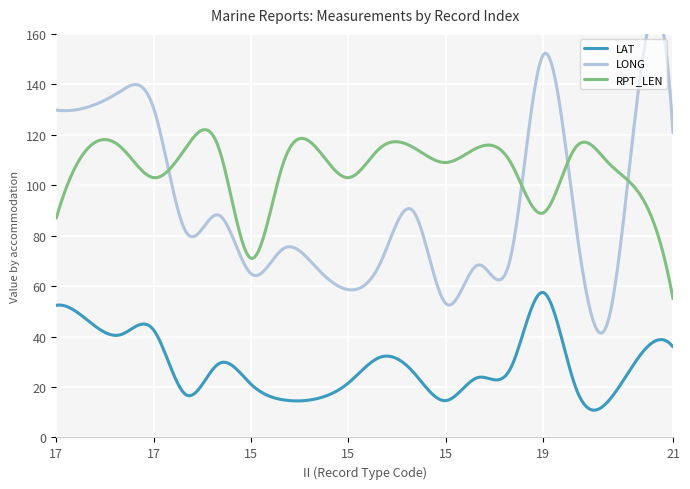

Which series has the largest total across all categories?

RPT_LEN